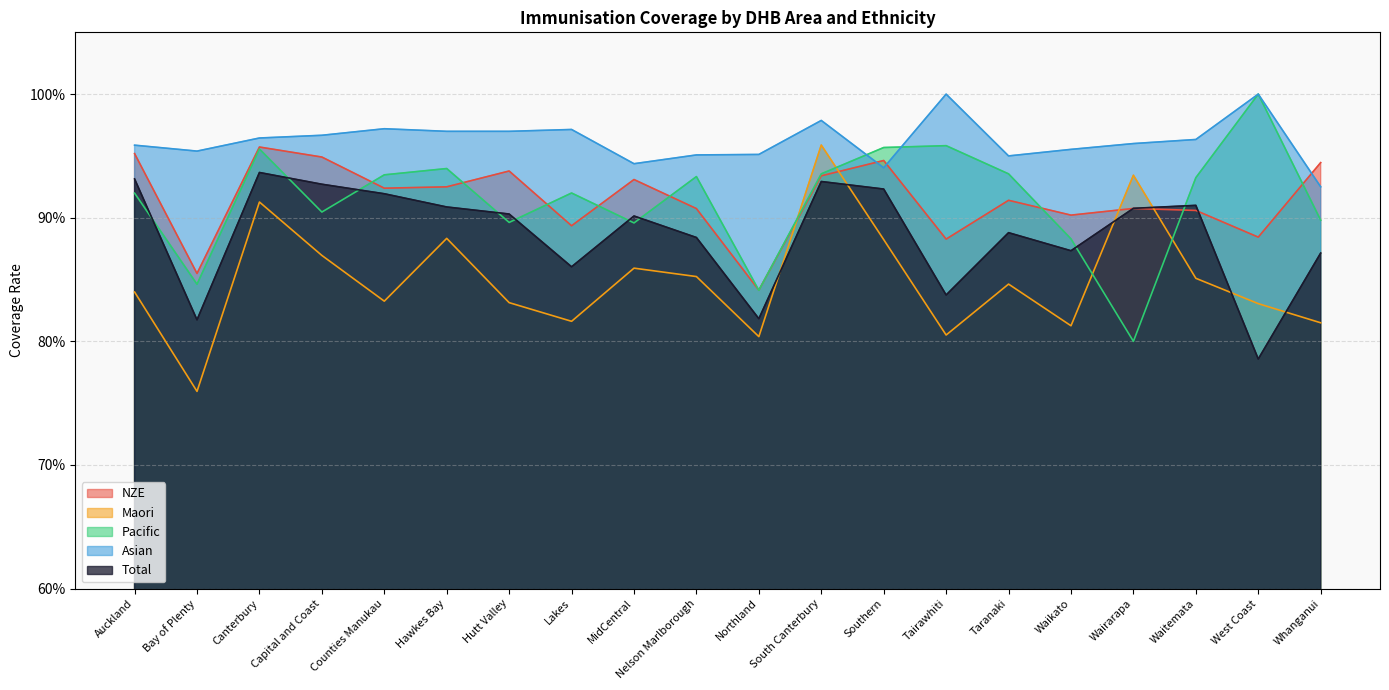

At Waikato, list the series in order from largest to smallest.

Asian, NZE, Pacific, Total, Maori